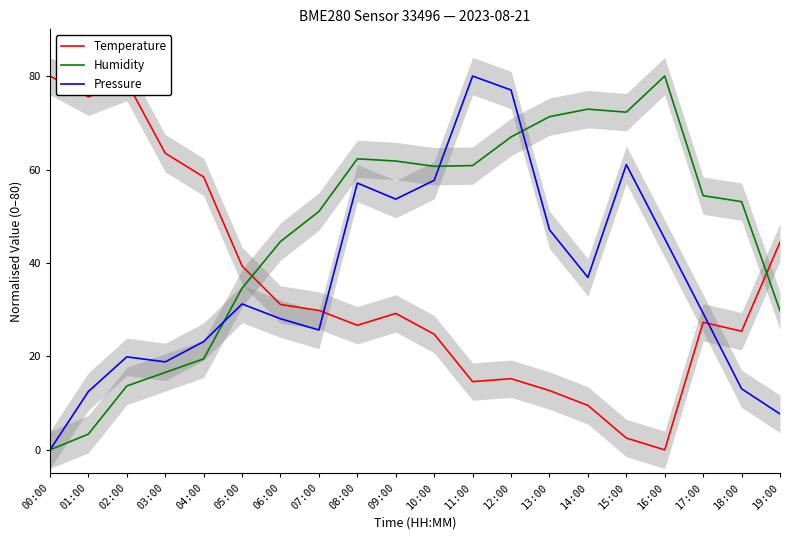

Is this an area chart (filled region under the line)?

No